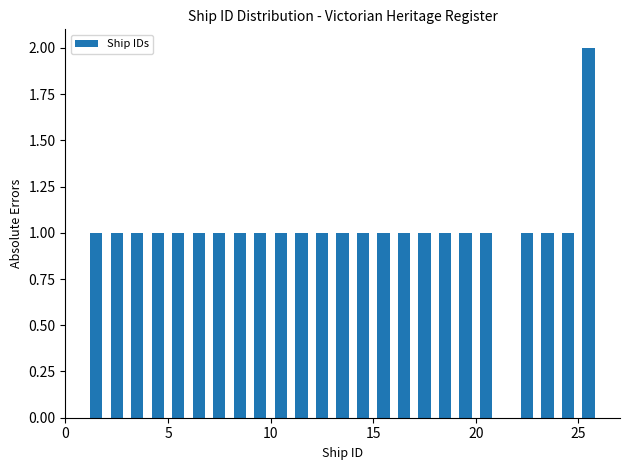

Around what value on the x-axis is the tallest bar? Give the approximate position of its centre, as read against the axis.

25.5